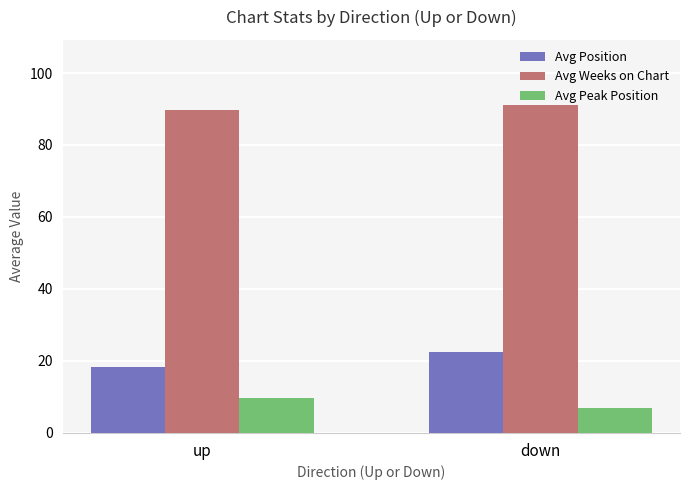

Rank the categories by Avg Peak Position value from highest to lowest.

up, down